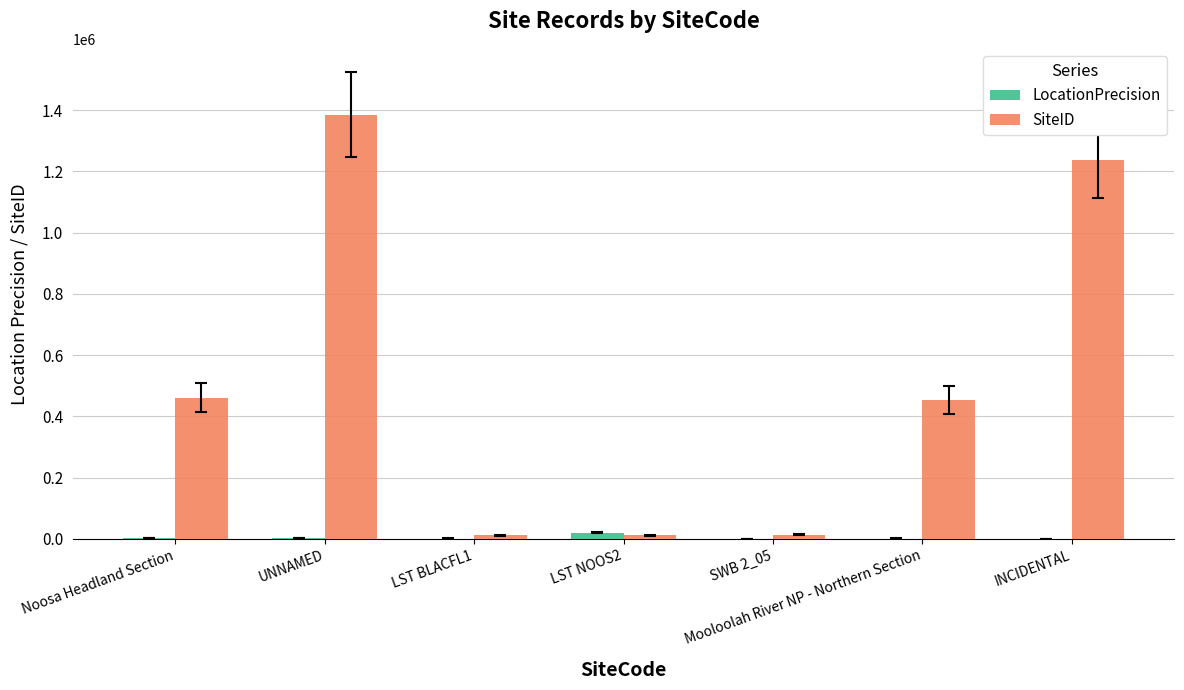

At which label does LocationPrecision first exceed 1000?

Noosa Headland Section